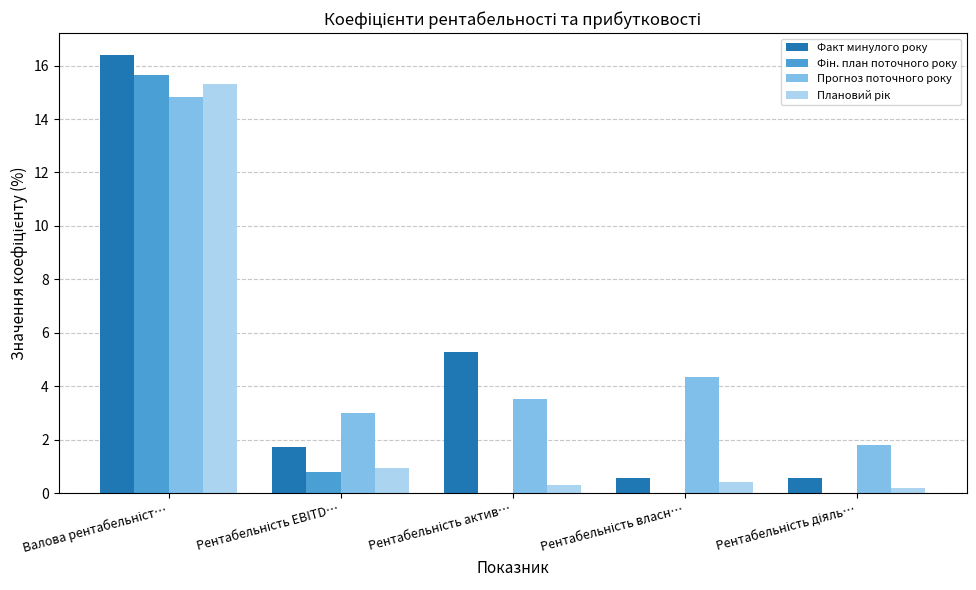

What is the greatest value displayed?

16.4